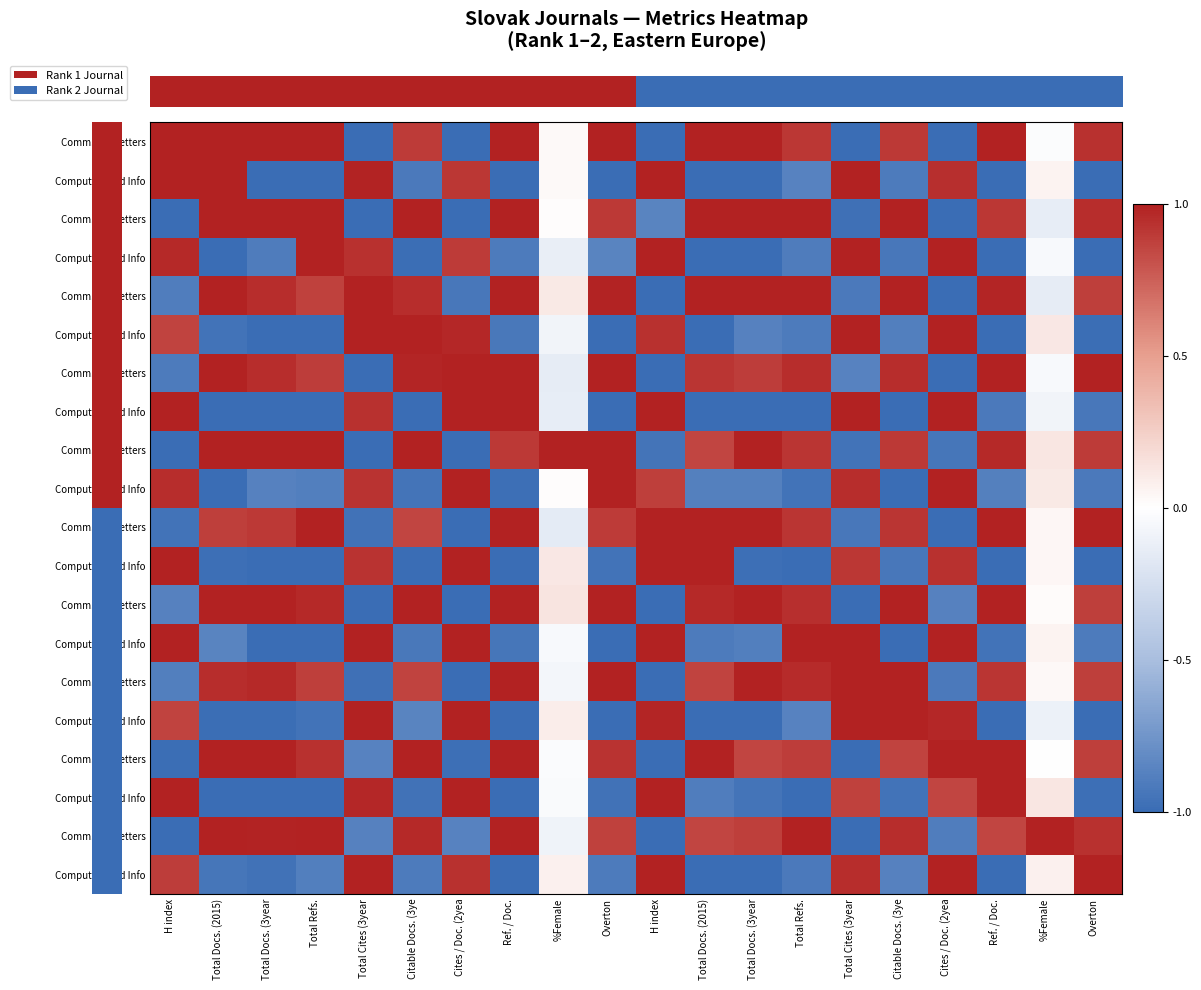

What is the maximum value shown in the chart?

1.0